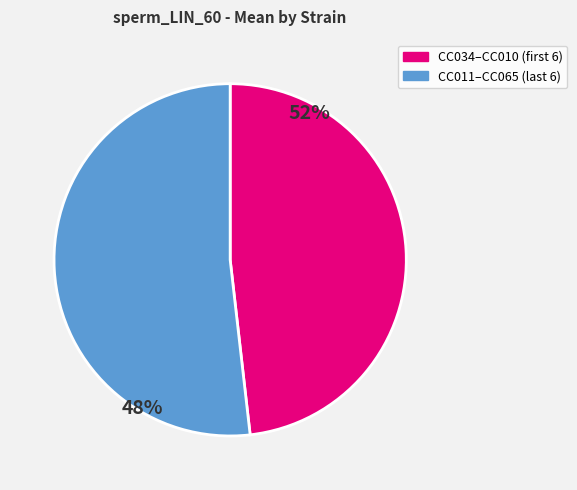

Does any single category account for the majority?

Yes